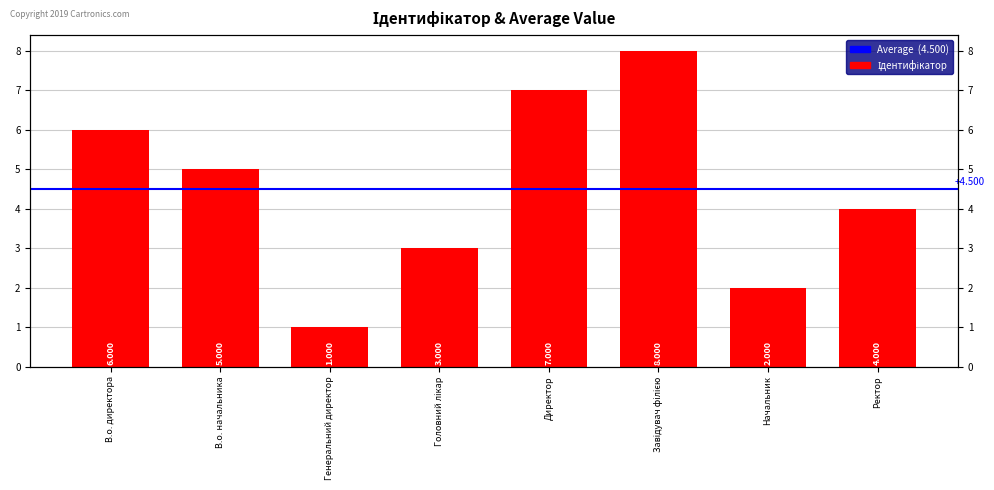

Reading right to left, what are all the values shown in this chart?

4	2	8	7	3	1	5	6